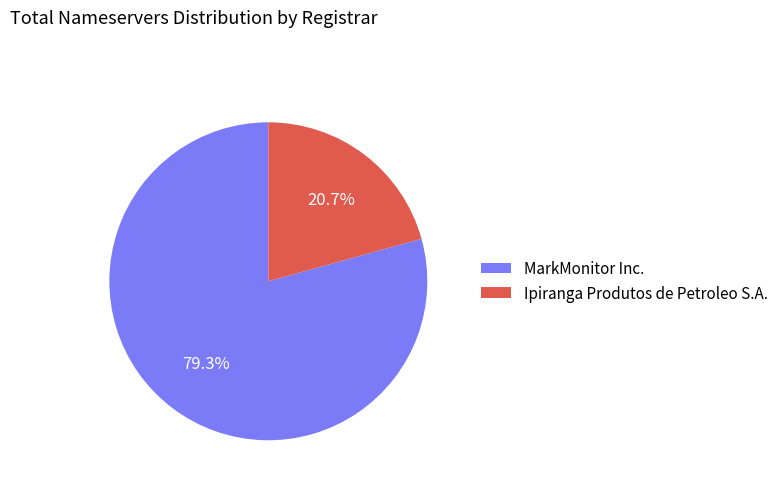

What is the largest slice in the pie chart?

MarkMonitor Inc.